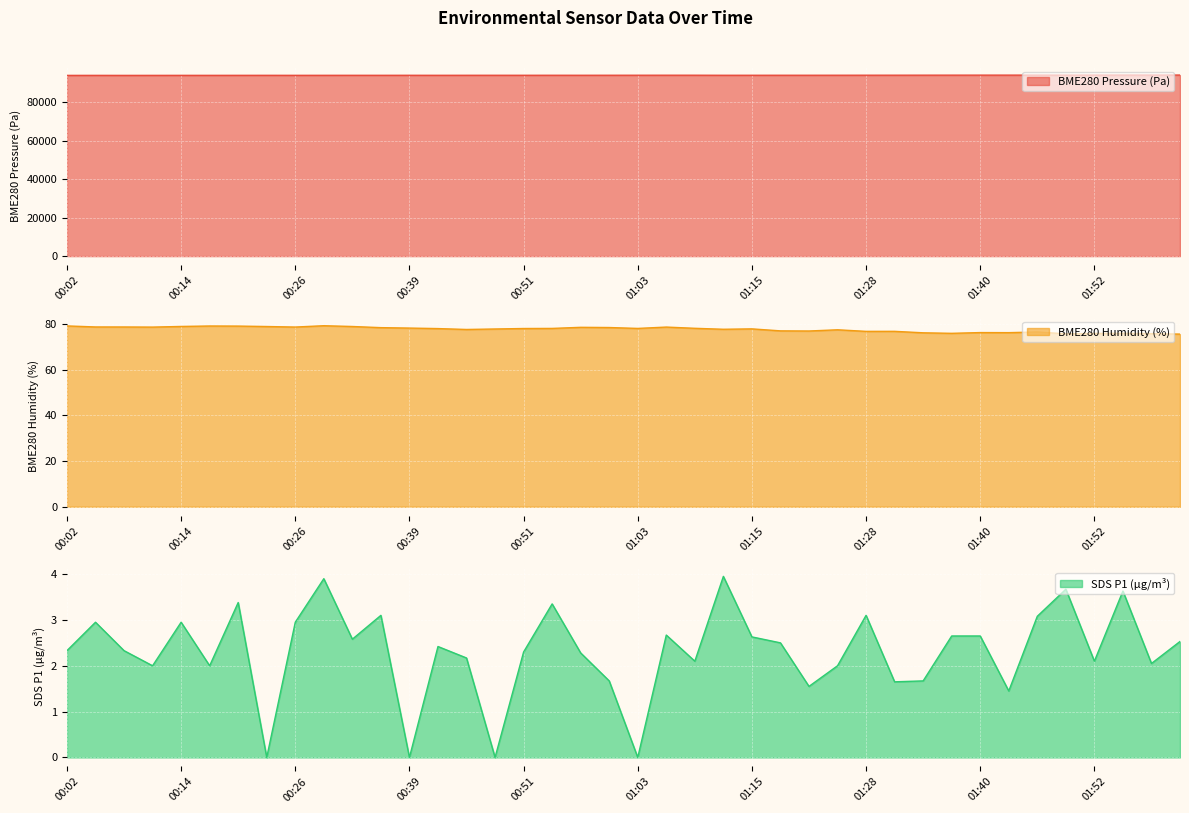

How many lines are shown in the chart?

3